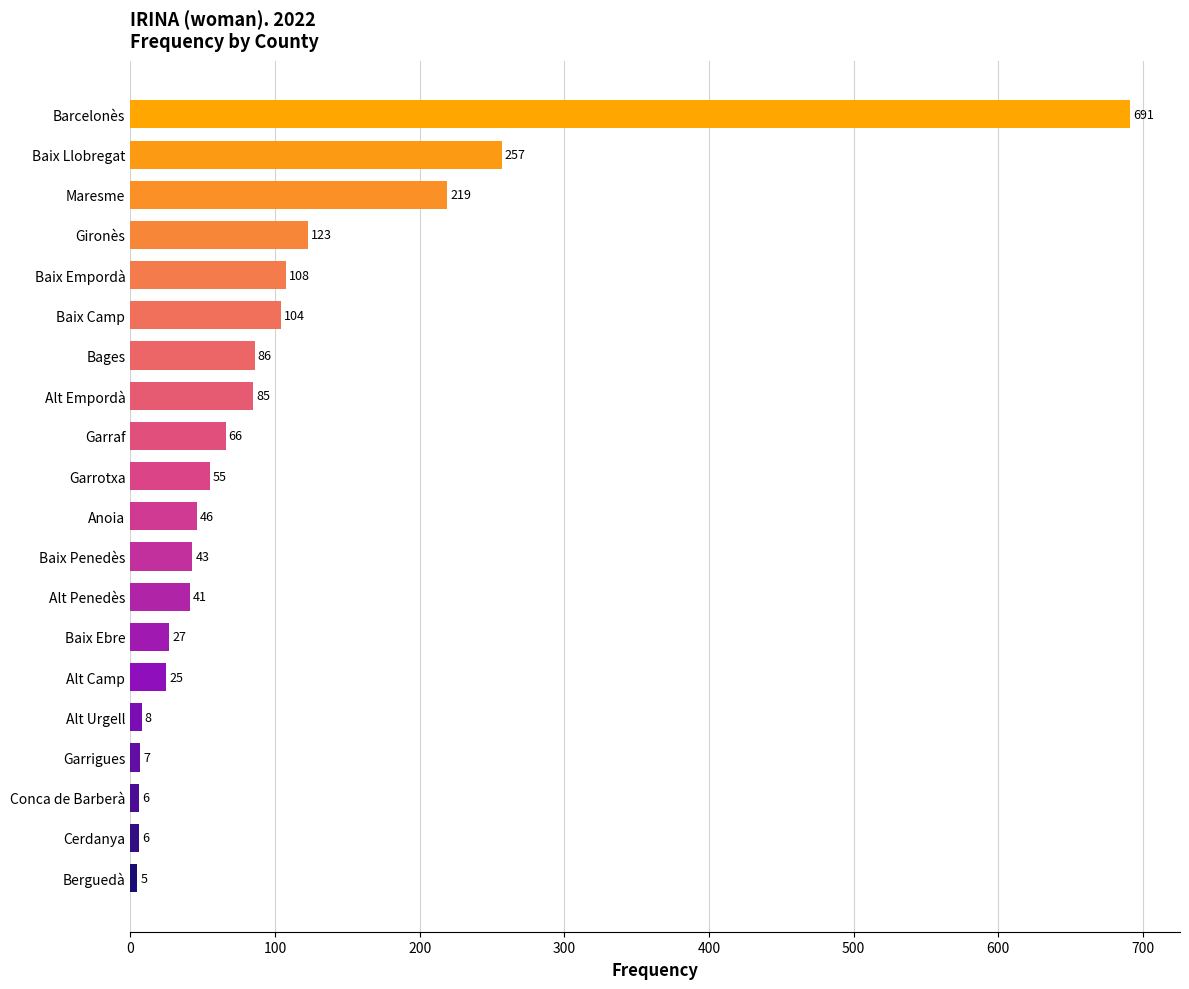

Reading top to bottom, what are all the values shown in this chart?

Barcelonès=691	Baix Llobregat=257	Maresme=219	Gironès=123	Baix Empordà=108	Baix Camp=104	Bages=86	Alt Empordà=85	Garraf=66	Garrotxa=55	Anoia=46	Baix Penedès=43	Alt Penedès=41	Baix Ebre=27	Alt Camp=25	Alt Urgell=8	Garrigues=7	Conca de Barberà=6	Cerdanya=6	Berguedà=5